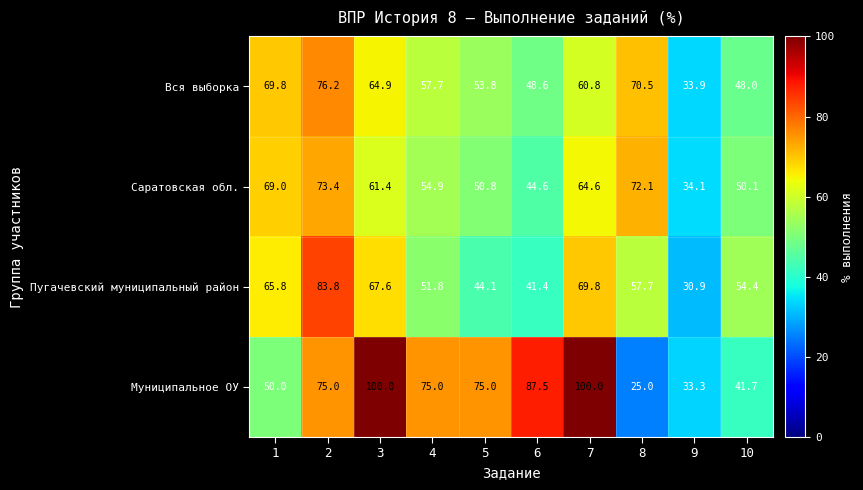

What is the spread (max minus min) of values at 10?

12.7